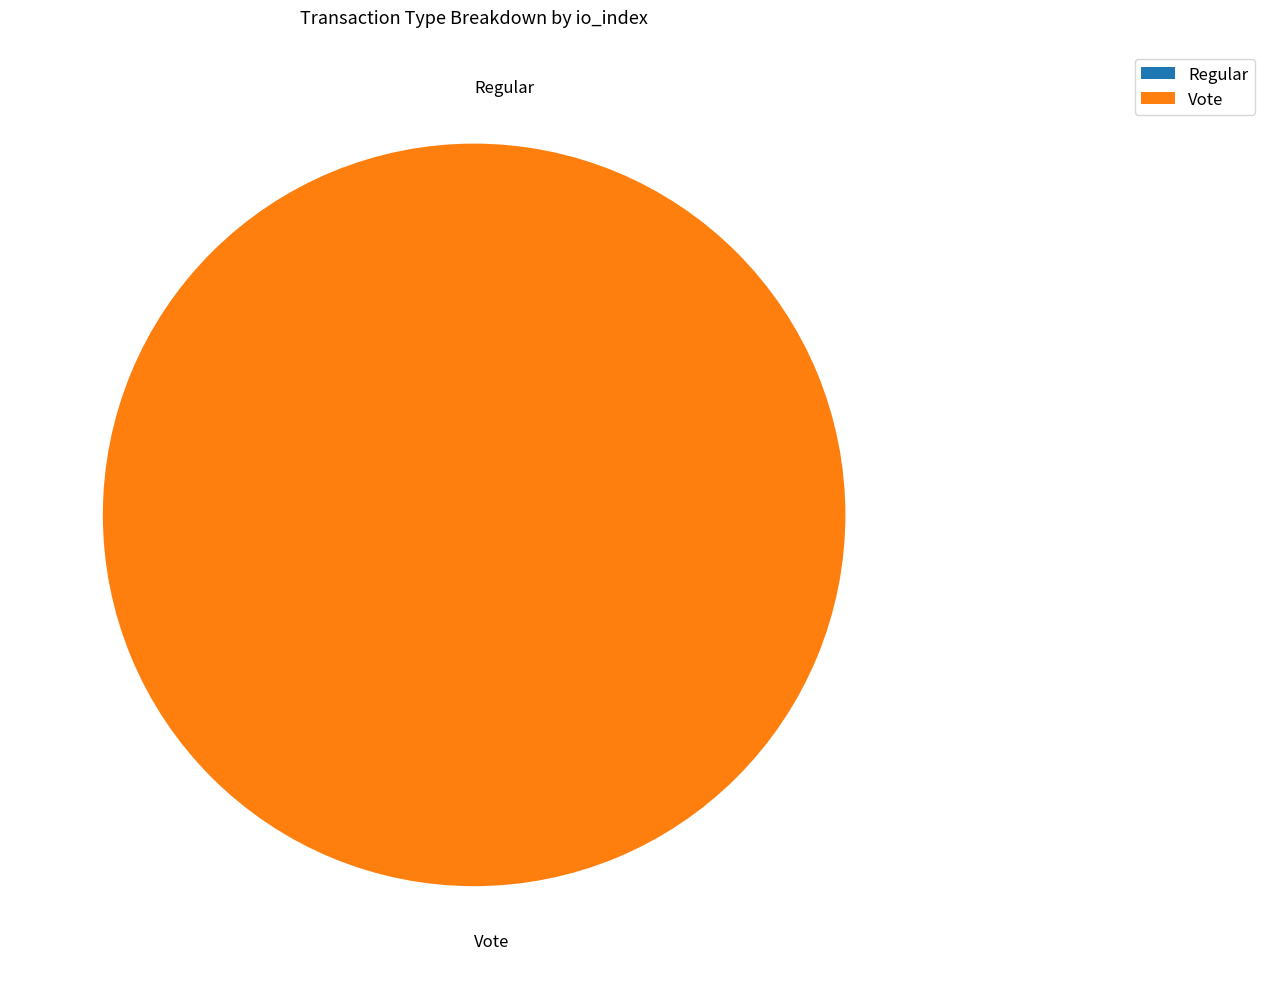

Which slice is the smallest?

Regular